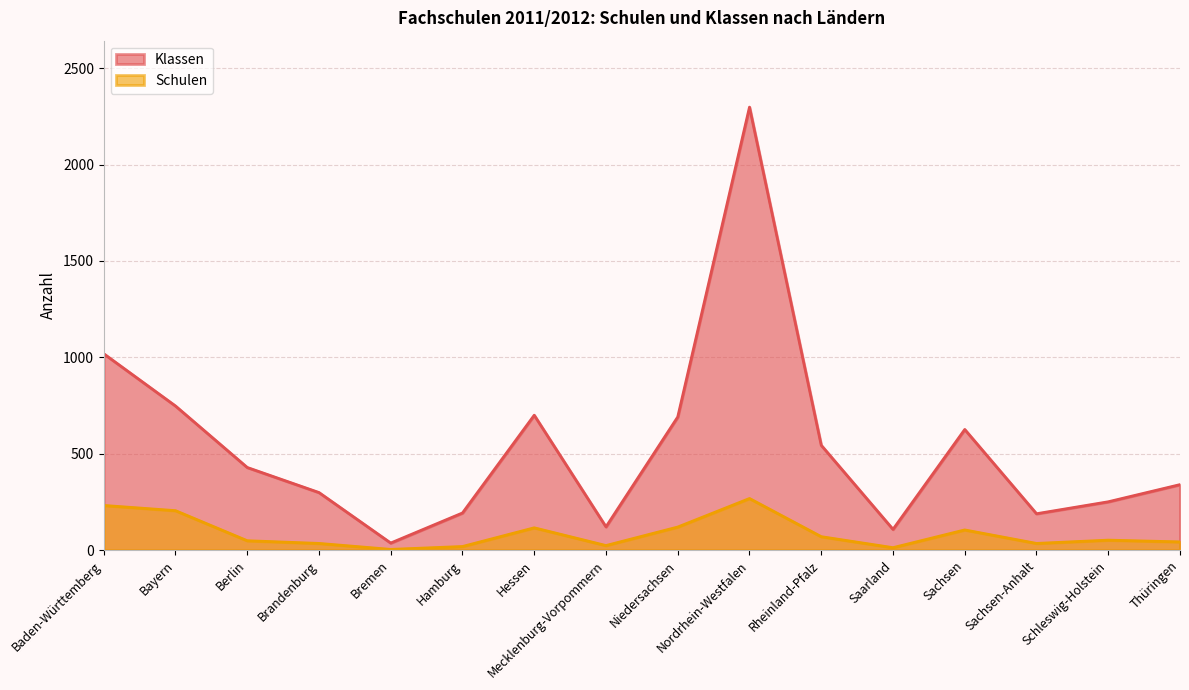

Reading left to right, extract all data points from this chart.

Klassen: Baden-Württemberg=1019	Bayern=748	Berlin=429	Brandenburg=299	Bremen=37	Hamburg=193	Hessen=700	Mecklenburg-Vorpommern=121	Niedersachsen=691	Nordrhein-Westfalen=2298	Rheinland-Pfalz=544	Saarland=108	Sachsen=626	Sachsen-Anhalt=189	Schleswig-Holstein=251	Thüringen=340
Schulen: Baden-Württemberg=232	Bayern=205	Berlin=49	Brandenburg=35	Bremen=4	Hamburg=19	Hessen=116	Mecklenburg-Vorpommern=24	Niedersachsen=120	Nordrhein-Westfalen=268	Rheinland-Pfalz=70	Saarland=13	Sachsen=105	Sachsen-Anhalt=35	Schleswig-Holstein=52	Thüringen=43